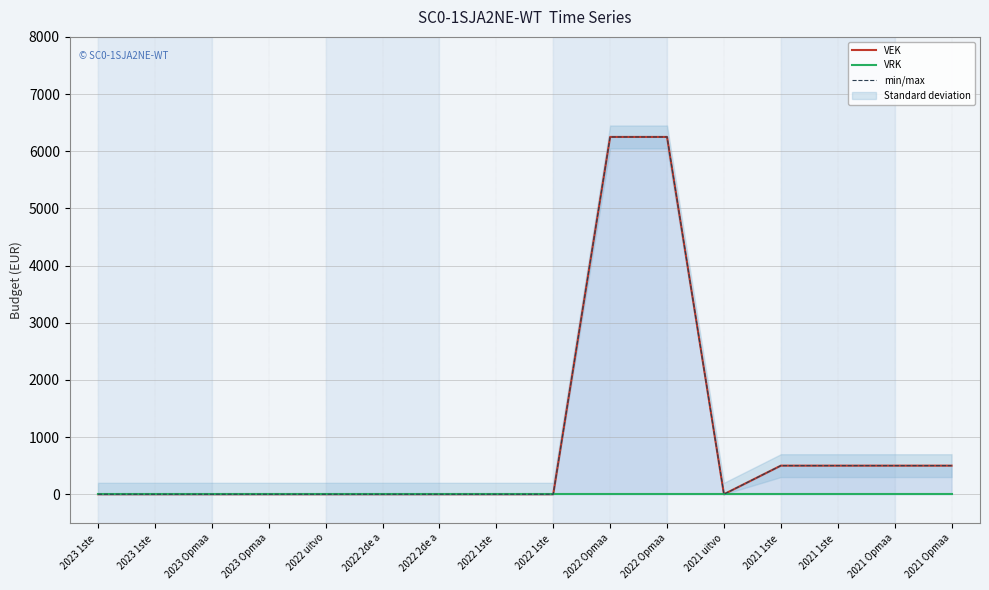

What is the spread (max minus min) of values at 2021 Opmaa?

500